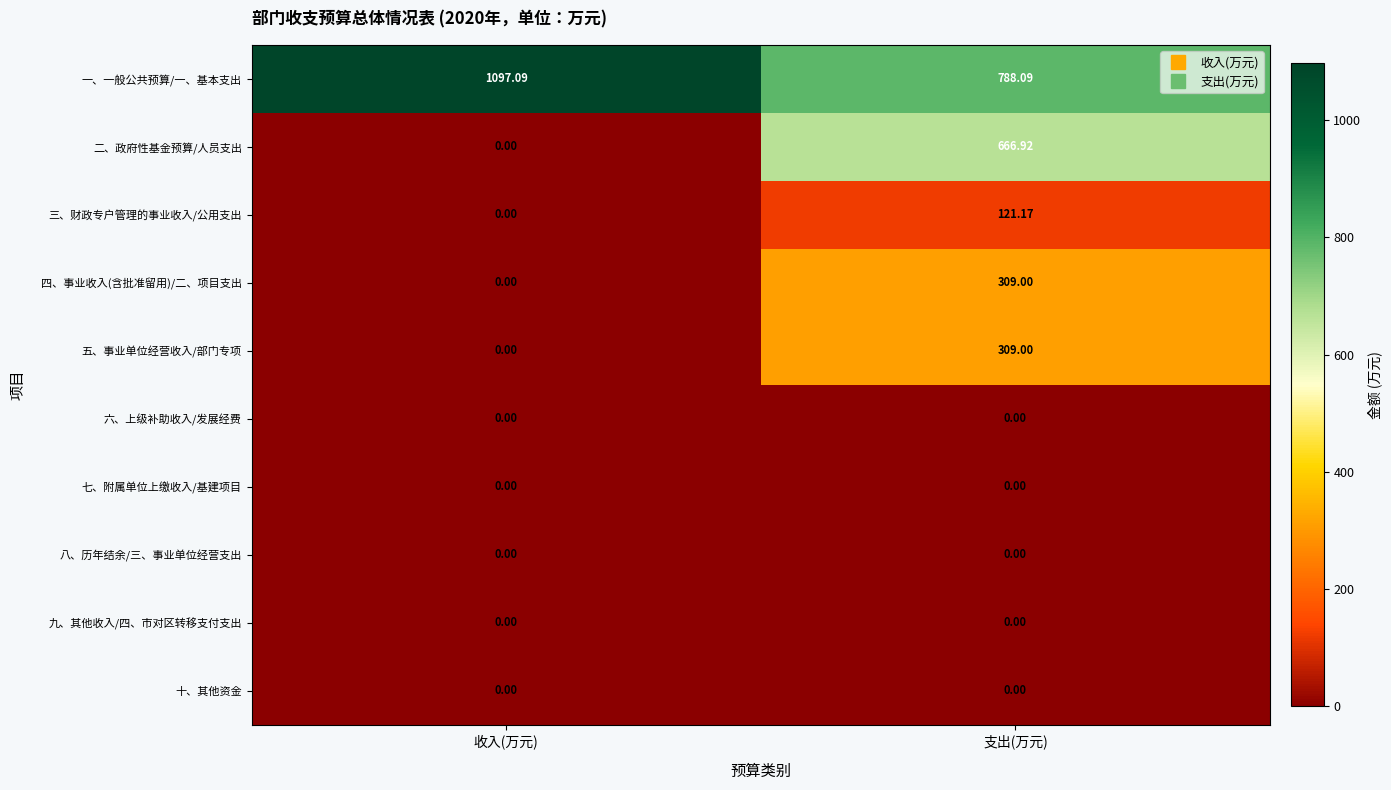

Which series has the largest total across all categories?

一、一般公共预算/一、基本支出